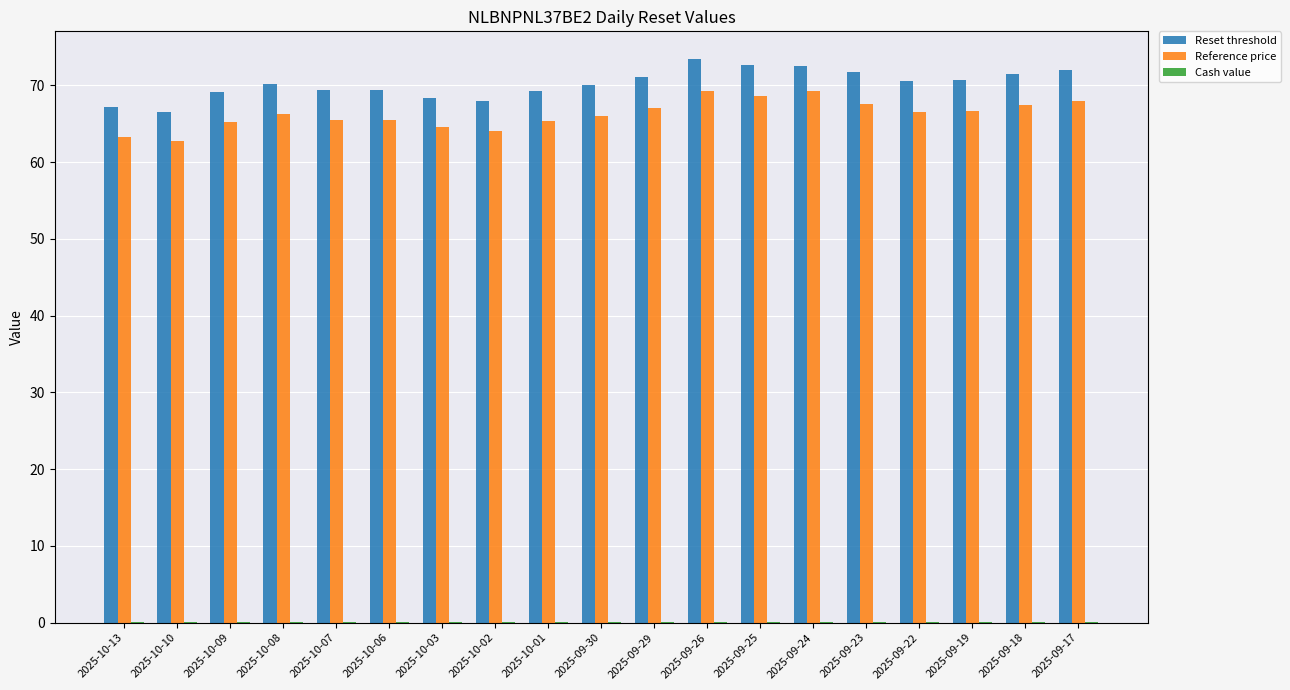

What is the difference between the Reset threshold values at 2025-10-09 and 2025-09-30?

0.9